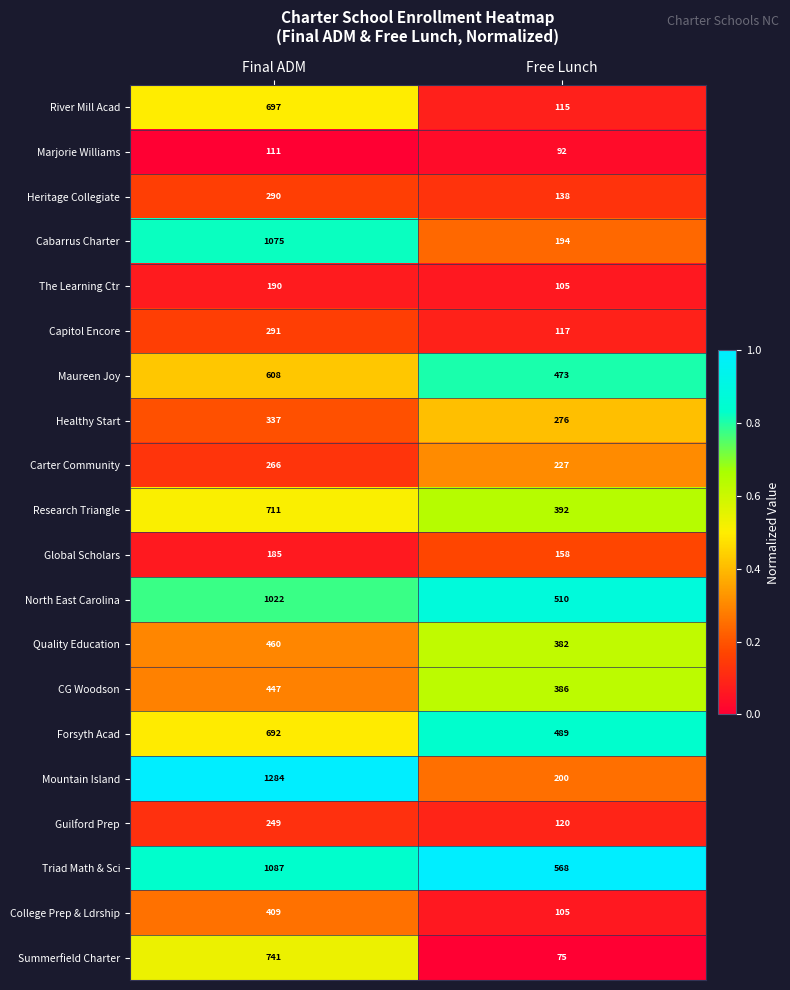

What is the maximum value shown in the chart?

1284